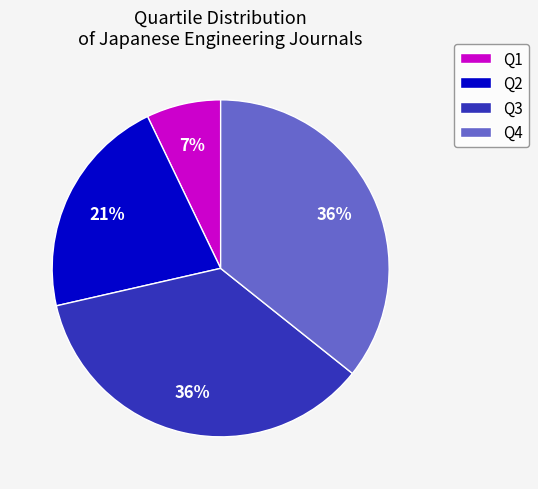

What percentage is the Q2 slice, to the nearest percent?

21%